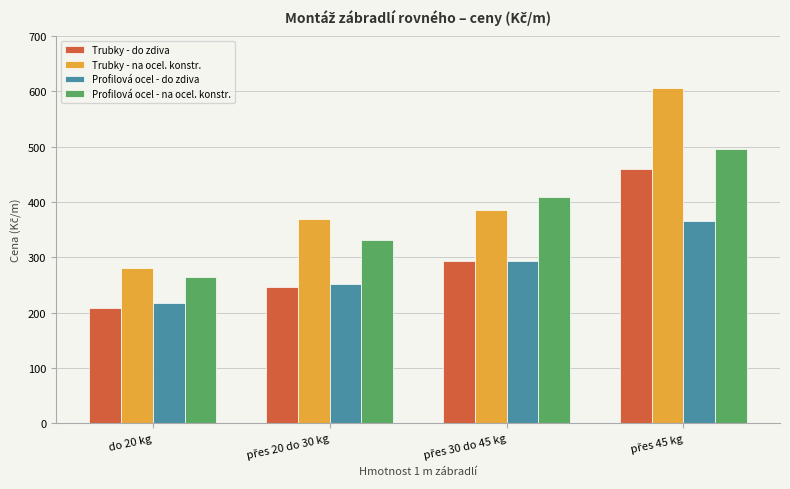

What is the difference between the highest and lowest values at do 20 kg?

72